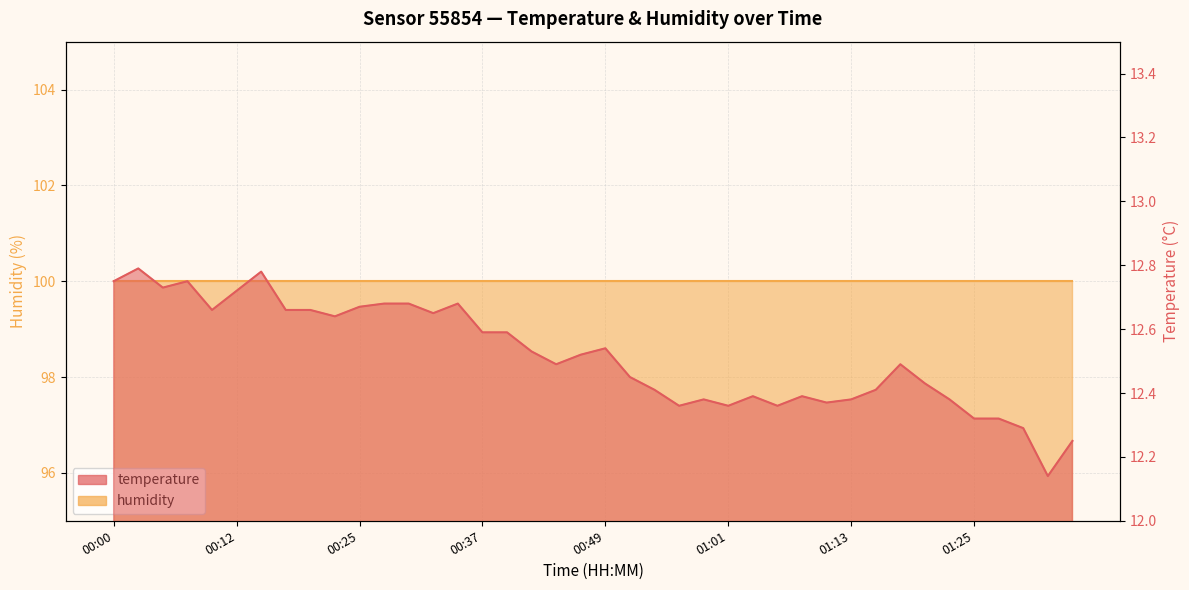

Reading left to right, list all the values displayed in this chart.

00:00=12.8	00:03=12.8	00:05=12.7	00:08=12.8	00:10=12.7	00:12=12.7	00:15=12.8	00:17=12.7	00:20=12.7	00:22=12.6	00:25=12.7	00:27=12.7	00:29=12.7	00:32=12.7	00:34=12.7	00:37=12.6	00:39=12.6	00:42=12.5	00:44=12.5	00:47=12.5	00:49=12.5	00:51=12.4	00:54=12.4	00:56=12.4	00:59=12.4	01:01=12.4	01:04=12.4	01:06=12.4	01:08=12.4	01:11=12.4	01:13=12.4	01:16=12.4	01:18=12.5	01:21=12.4	01:23=12.4	01:25=12.3	01:28=12.3	01:30=12.3	01:33=12.1	01:35=12.2